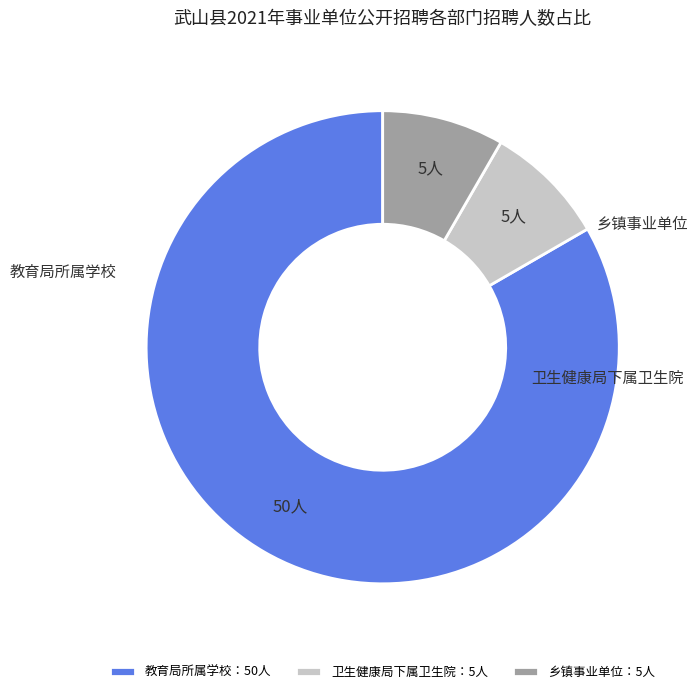

Is it true that 教育局所属学校：50人 is 83% of the pie?

True